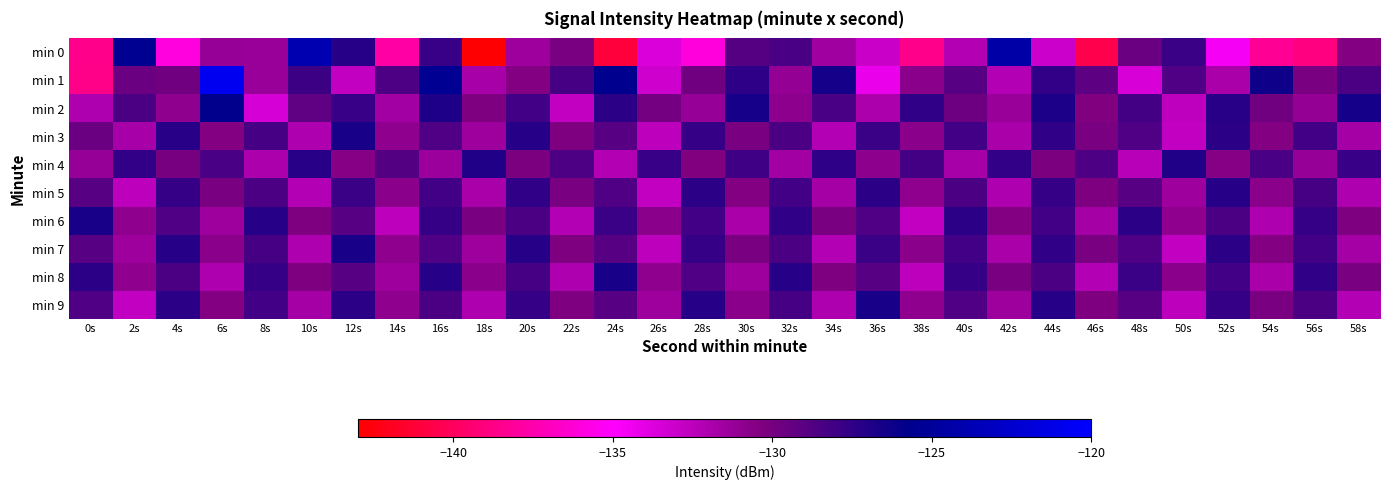

Which has a higher value, 40s or 48s?

48s